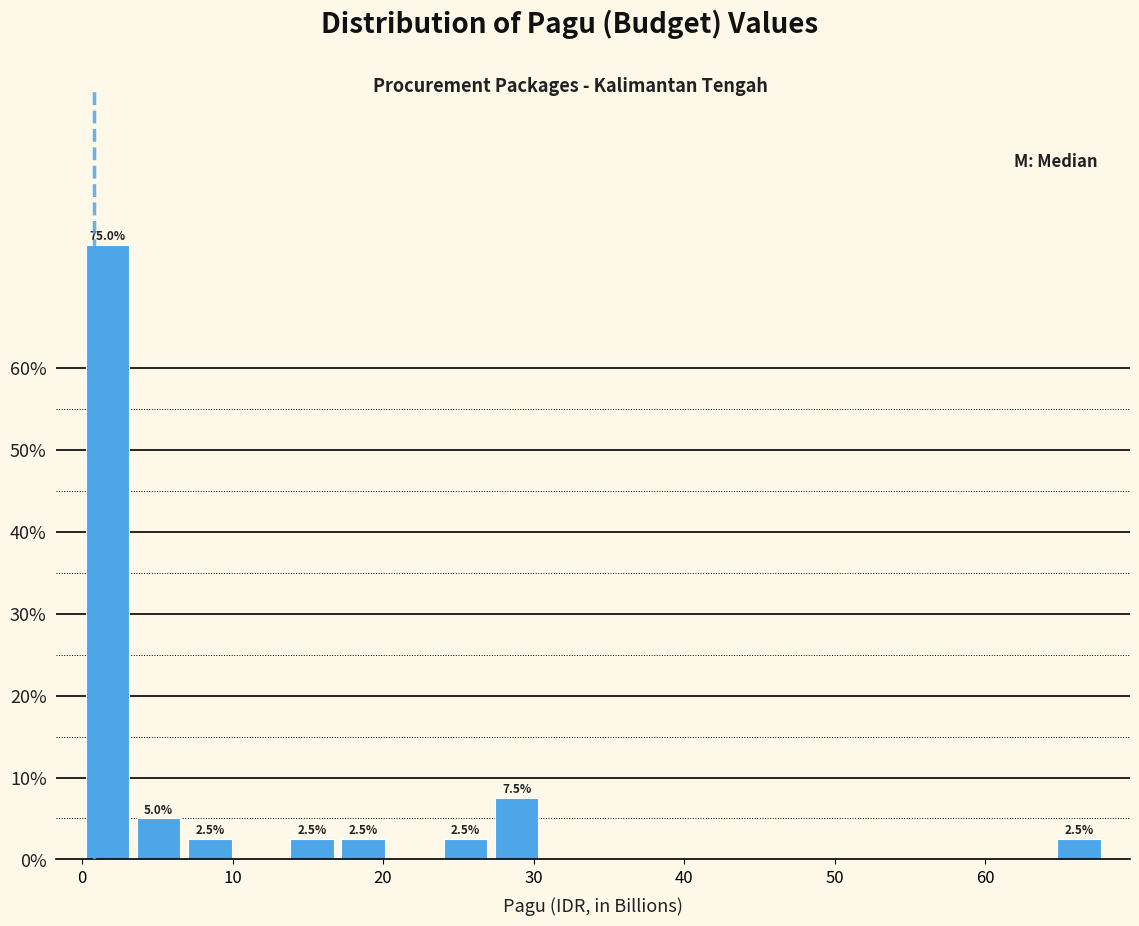

Read against the x-axis, roughly where is the centre of the tallest bar?

2